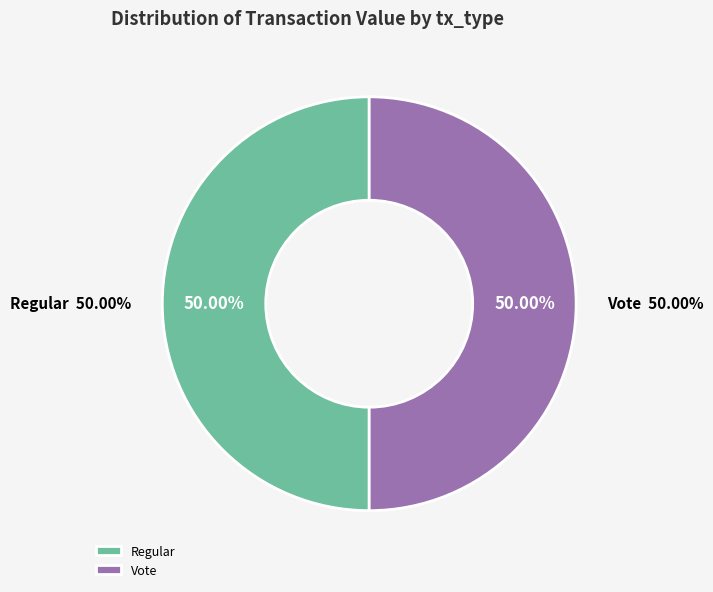

What is the largest slice in the pie chart?

Vote (io_index=3)